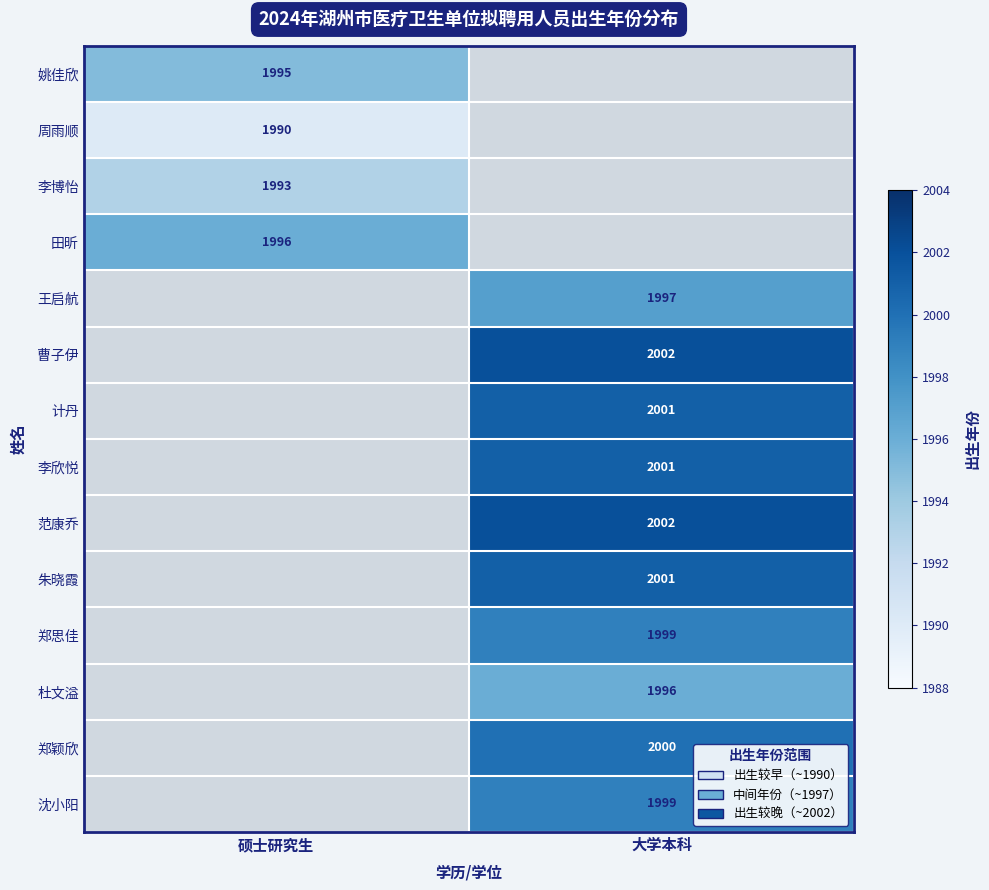

The 姚佳欣 series shows 1995.0 at 硕士研究生. True or false?

True